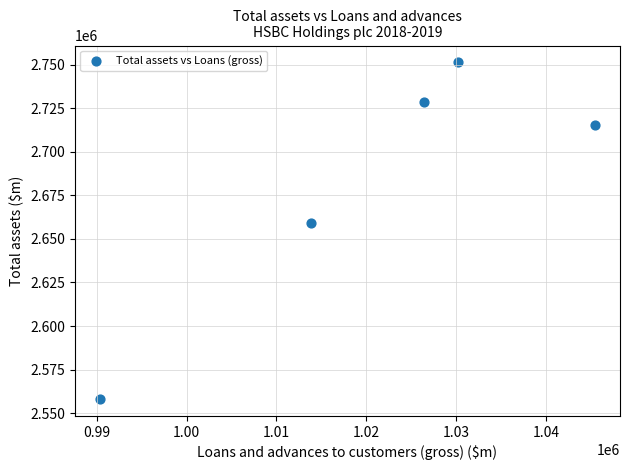

What is the average X value?

1021238